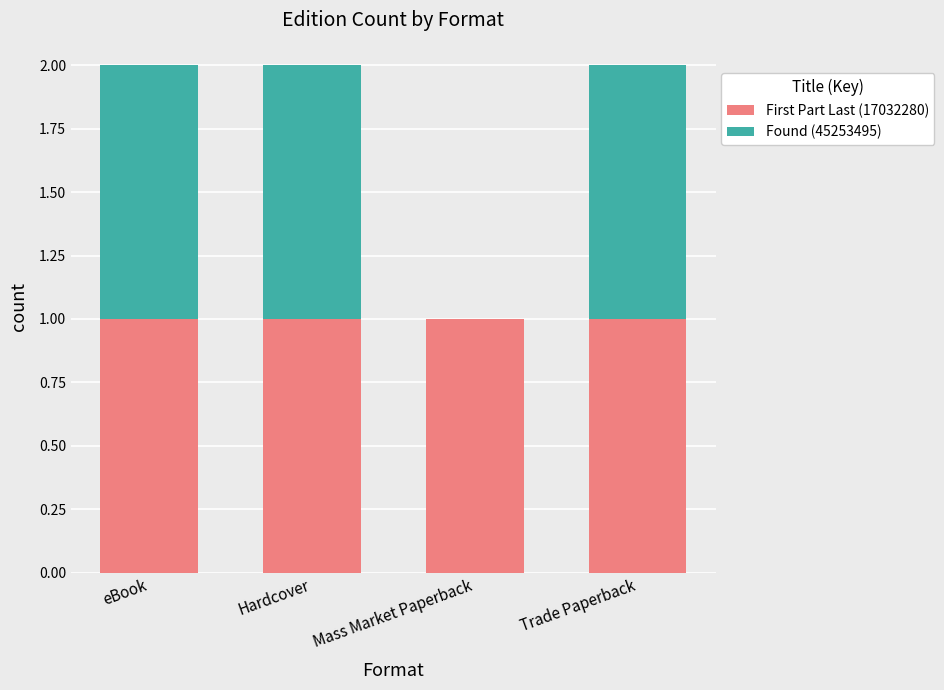

What is the sum of all First Part Last (17032280) values?

4